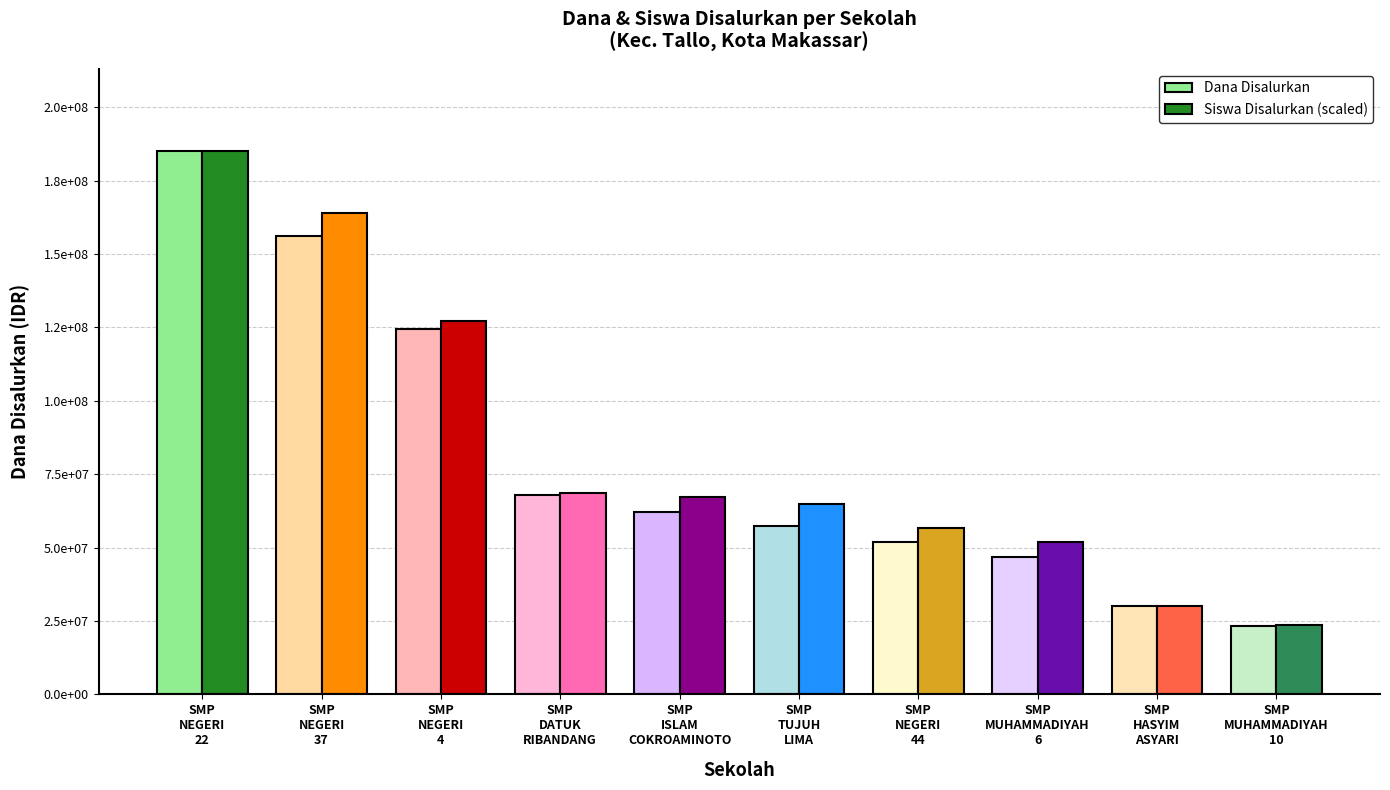

Between SMP DATUK RIBANDANG and SMP MUHAMMADIYAH 10, which is larger?

SMP DATUK RIBANDANG